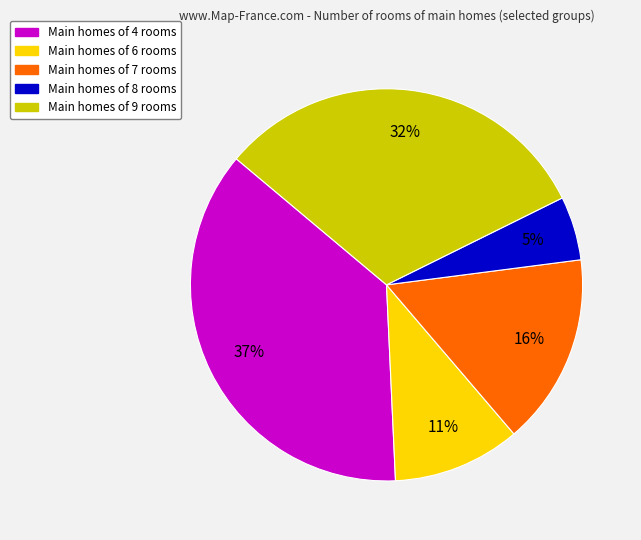

Does any single category account for the majority?

No